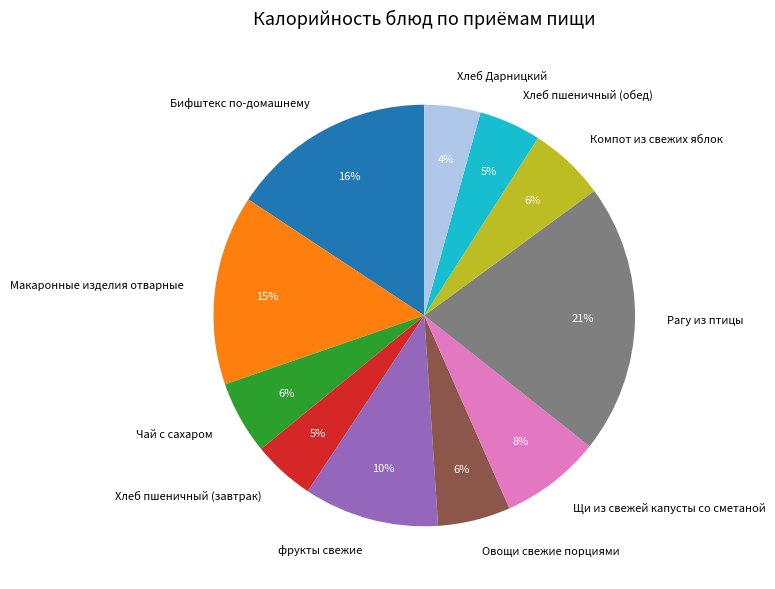

Does Щи из свежей капусты со сметаной represent more than half of the total?

No